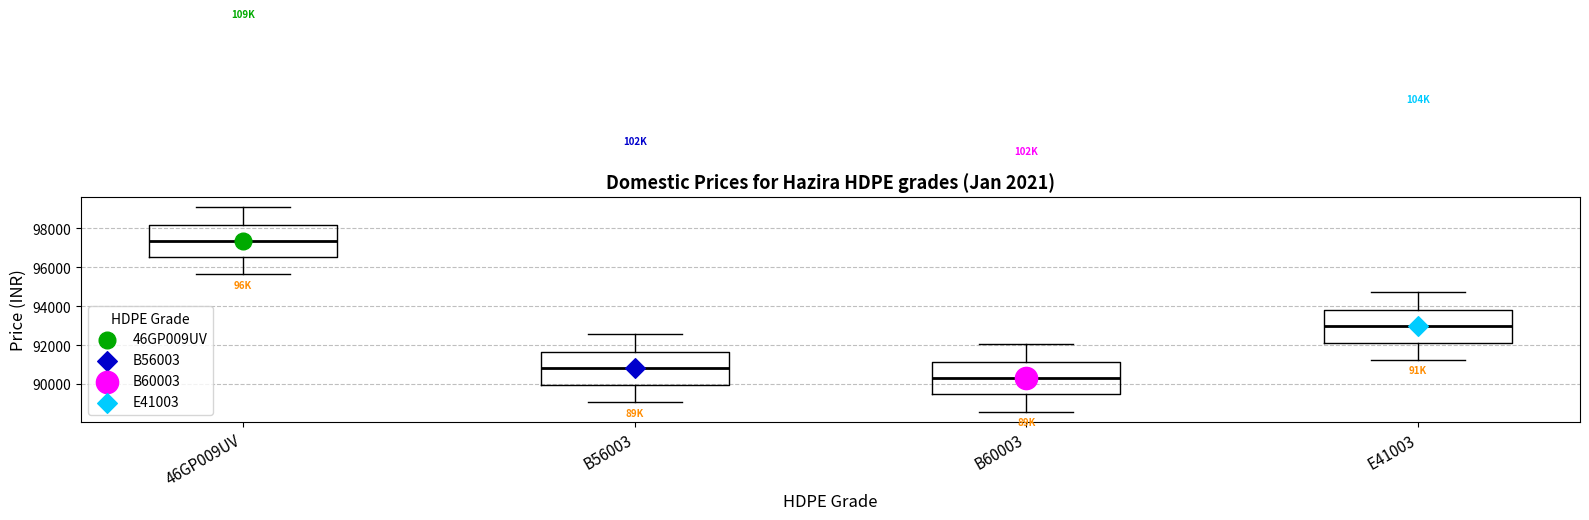

Reading left to right, transcribe this box plot: for each box, give where its median line is, the range the box spans, and where its two whiskers end, as read against the y-axis. The values are not printed on the chart, so give them approximately, as read against the axis.

46GP009UV: median 97400, box 96600 to 98200, whiskers 95600 to 99200
B56003: median 90800, box 90000 to 91600, whiskers 89000 to 92600
B60003: median 90400, box 89400 to 91200, whiskers 88600 to 92000
E41003: median 93000, box 92200 to 93800, whiskers 91200 to 94800